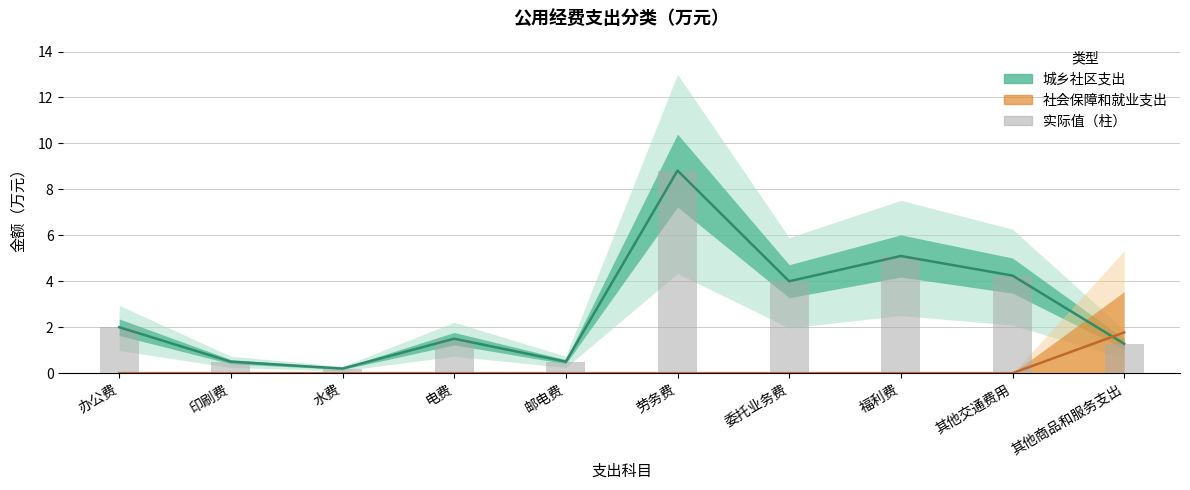

Reading left to right, extract all data points from this chart.

2.0	0.5	0.2	1.5	0.5	8.8	4.0	5.1	4.2	1.3